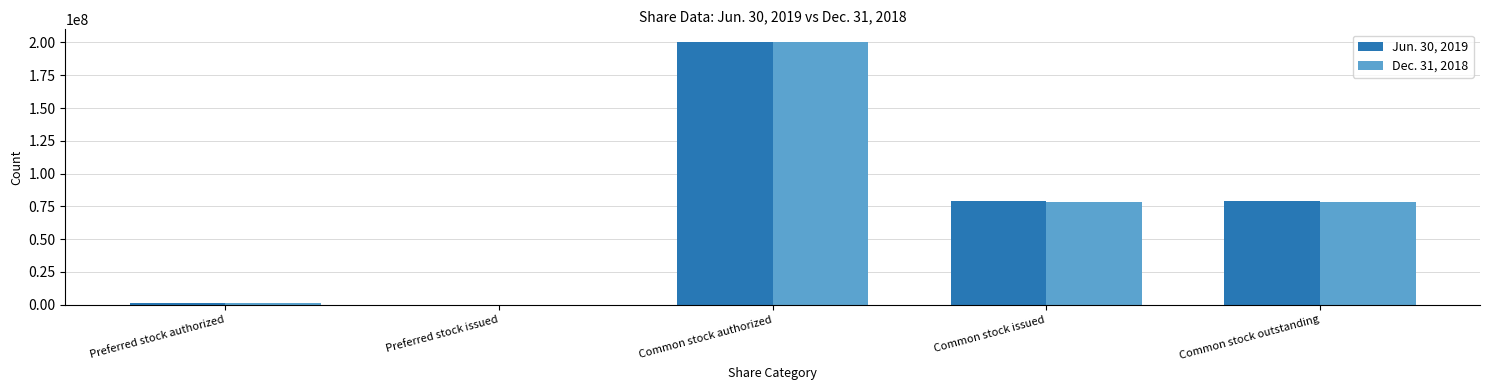

Where does the Jun. 30, 2019 series first go above 79144000?

Common stock authorized